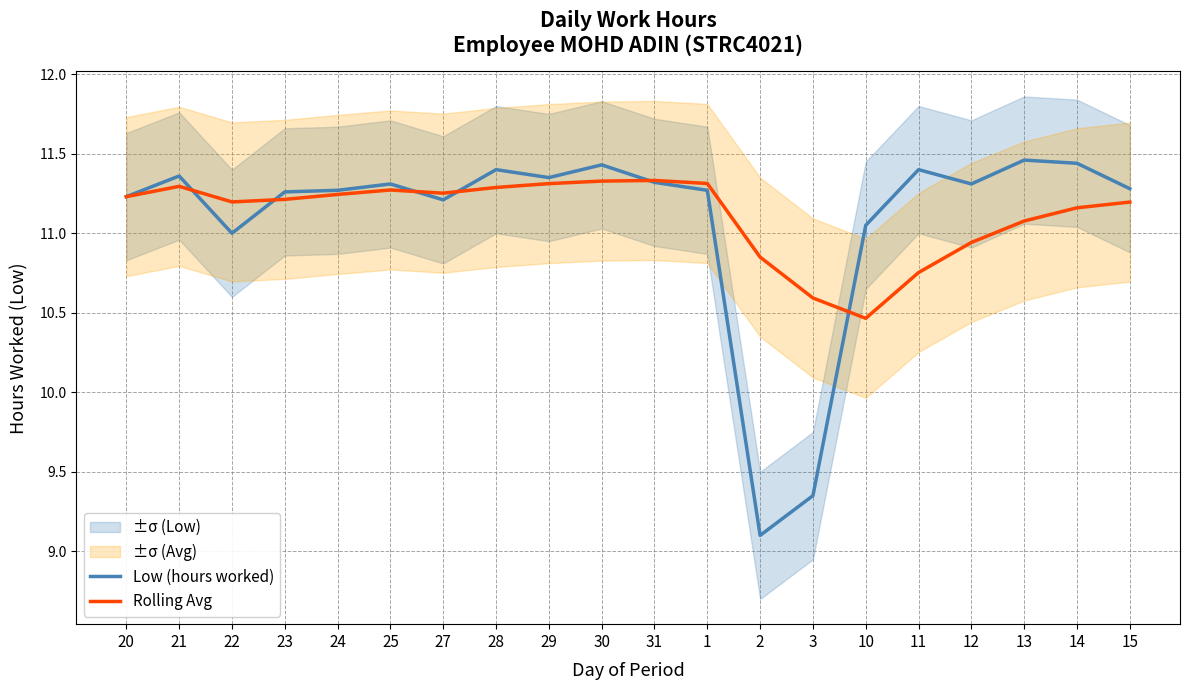

Reading right to left, what are all the values shown in this chart?

Low (hours worked): 11.3	11.4	11.5	11.3	11.4	11.1	9.3	9.1	11.3	11.3	11.4	11.3	11.4	11.2	11.3	11.3	11.3	11.0	11.4	11.2
Rolling Avg: 11.2	11.2	11.1	10.9	10.8	10.5	10.6	10.8	11.3	11.3	11.3	11.3	11.3	11.3	11.3	11.2	11.2	11.2	11.3	11.2